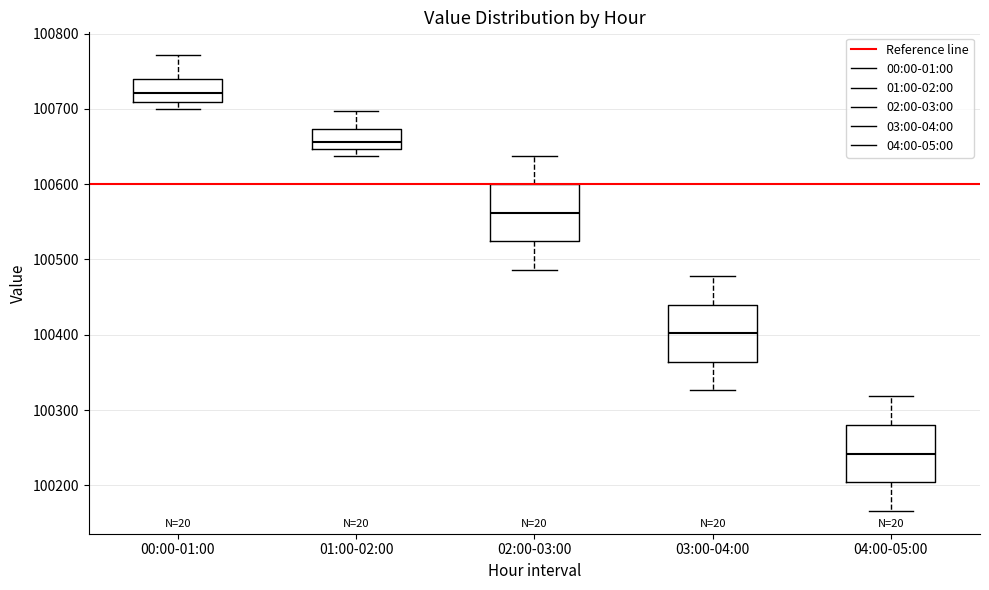

Reading left to right, transcribe this box plot: for each box, give where its median line is, the range the box spans, and where its two whiskers end, as read against the y-axis. The values are not printed on the chart, so give them approximately, as read against the axis.

00:00-01:00: median 100720, box 100710 to 100740, whiskers 100700 to 100770
01:00-02:00: median 100660, box 100650 to 100670, whiskers 100640 to 100700
02:00-03:00: median 100560, box 100520 to 100600, whiskers 100490 to 100640
03:00-04:00: median 100400, box 100360 to 100440, whiskers 100330 to 100480
04:00-05:00: median 100240, box 100200 to 100280, whiskers 100170 to 100320